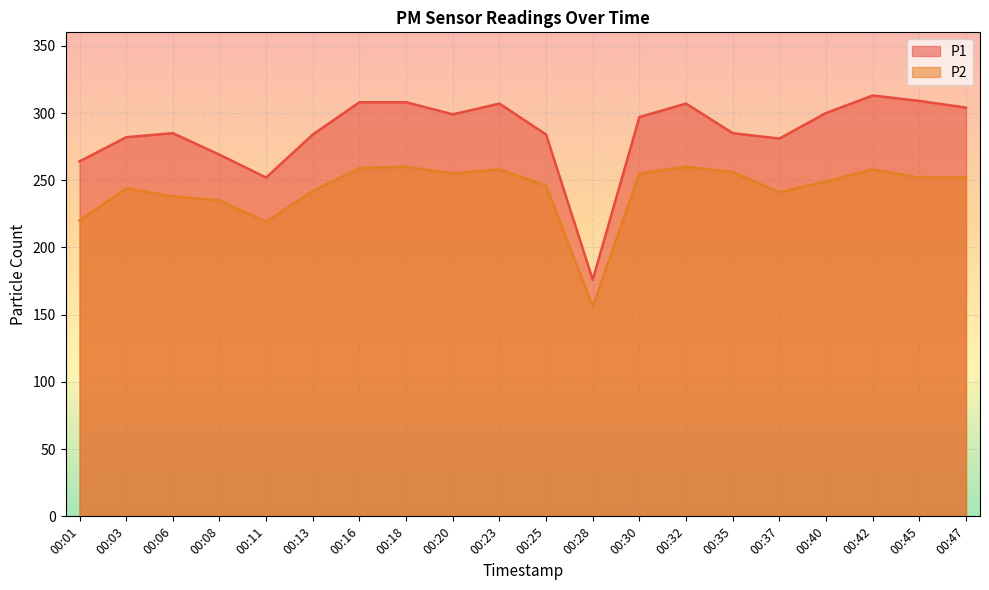

Where is P1 nearest to the value 244?

00:11